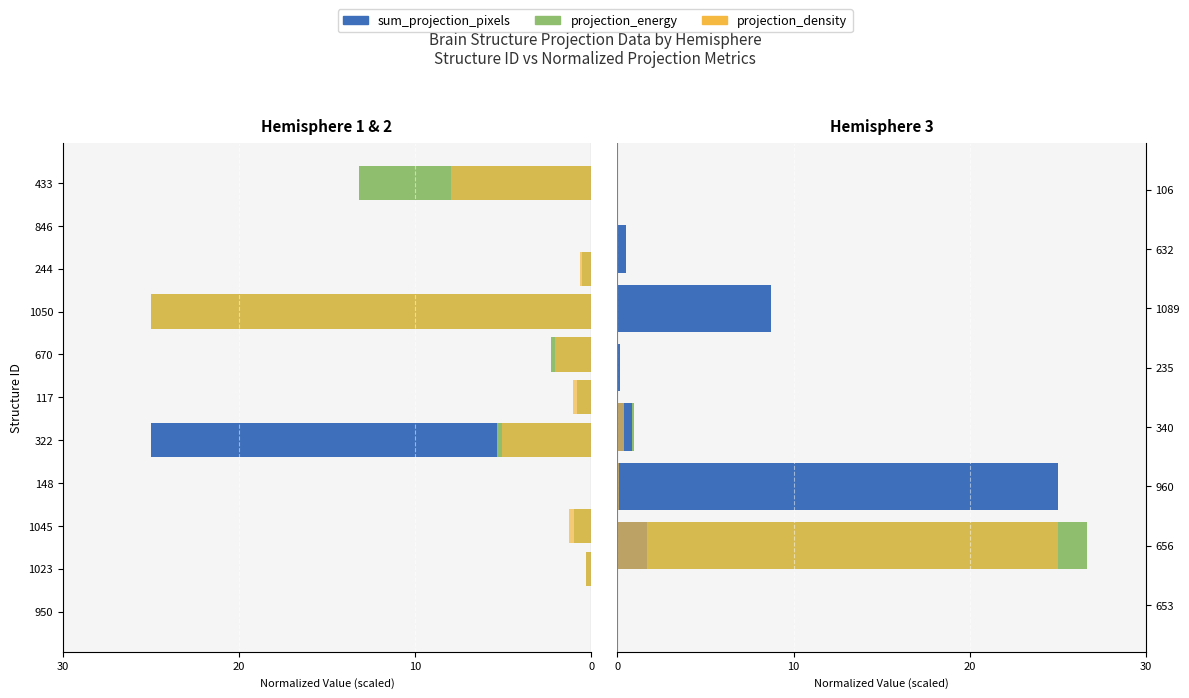

The projection_density series shows 0.0 at 235. True or false?

True